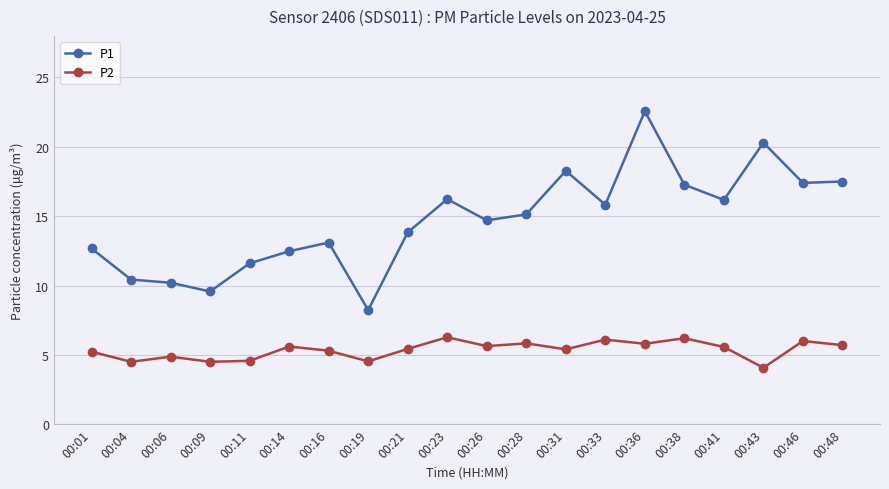

What is the total value across all series at 00:41?

21.7